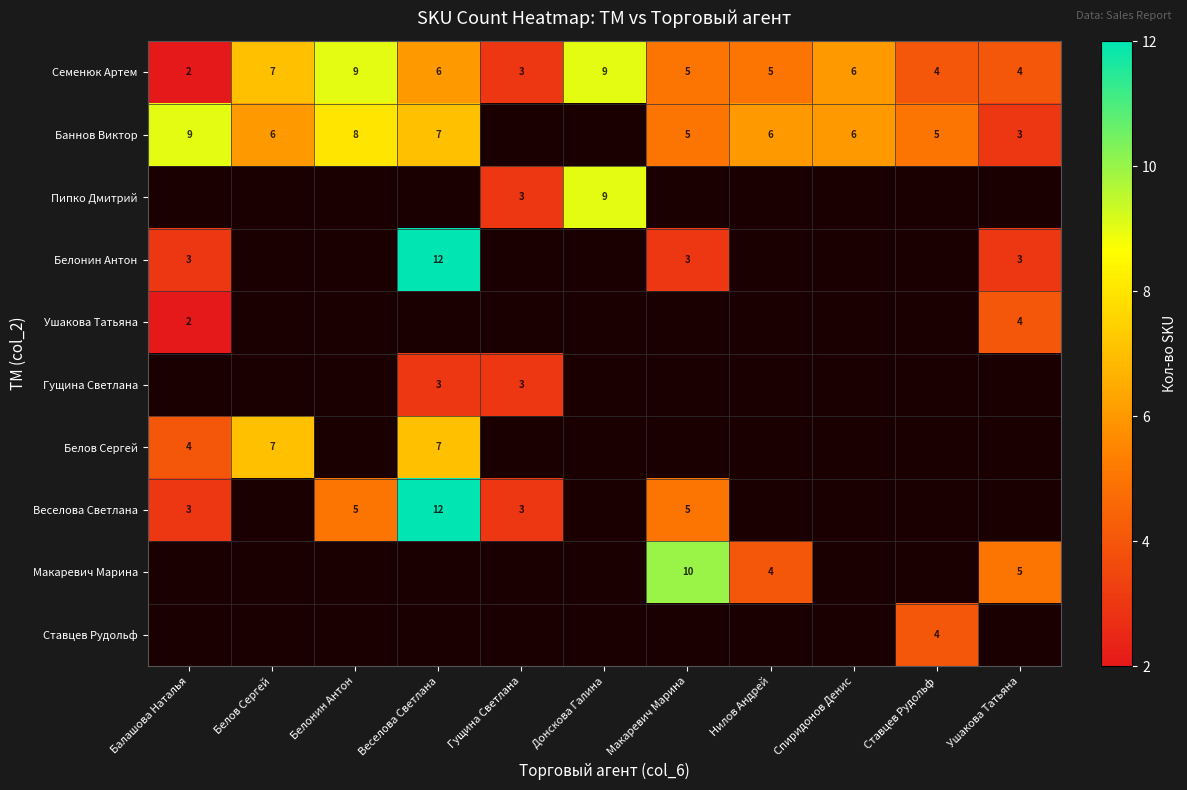

Between Донскова Галина and Балашова Наталья, which is larger?

Донскова Галина